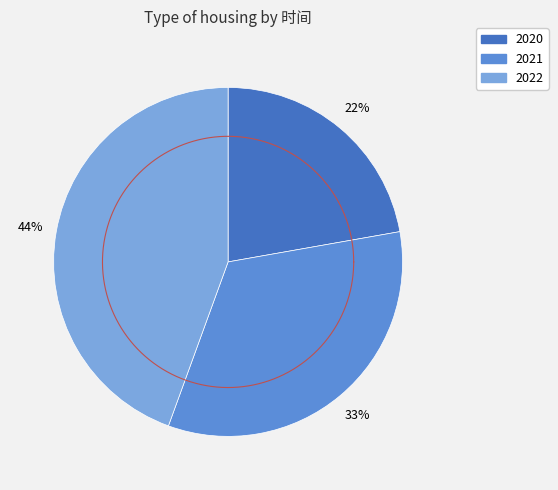

Between 2021 and 2022, which is larger?

2022